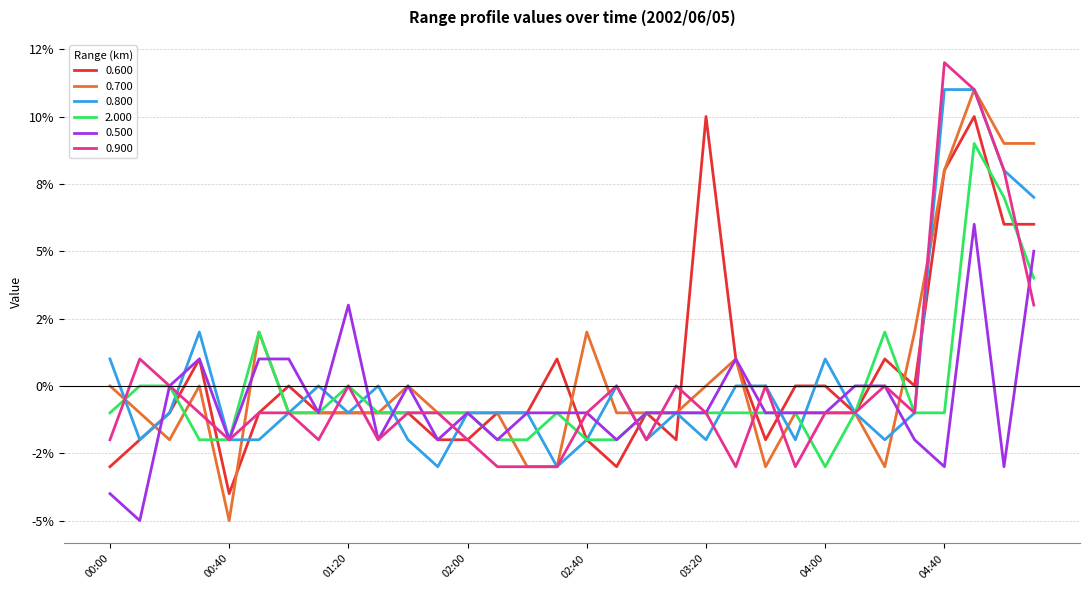

What is the difference between the second highest and second lowest values in the 0.800 series?

1.4